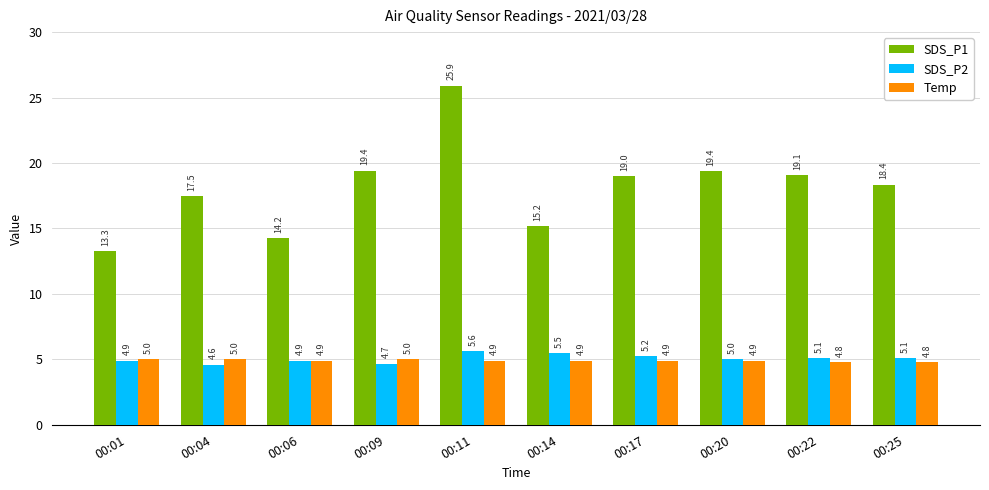

What is the average value of the SDS_P2 series?

5.1